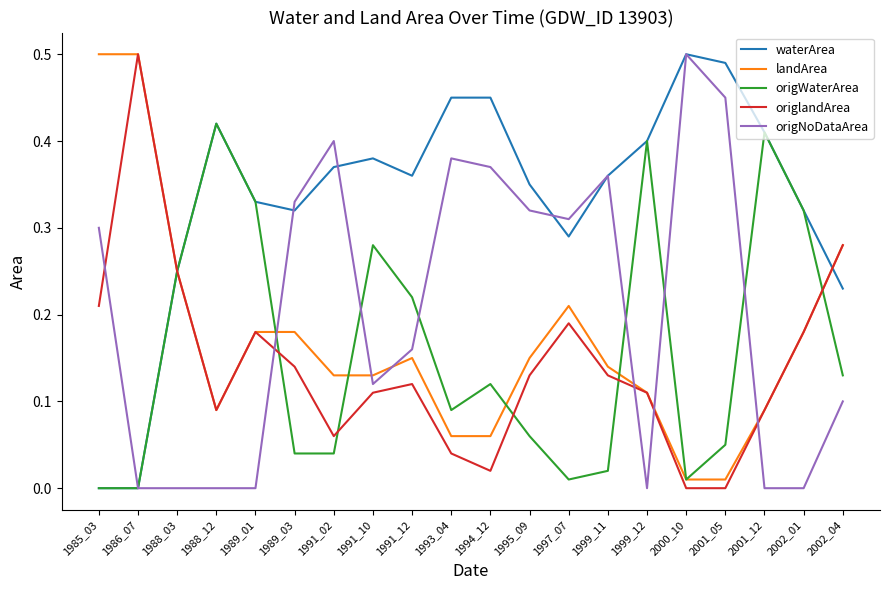

Which category has the highest value in the origlandArea series?

1986_07